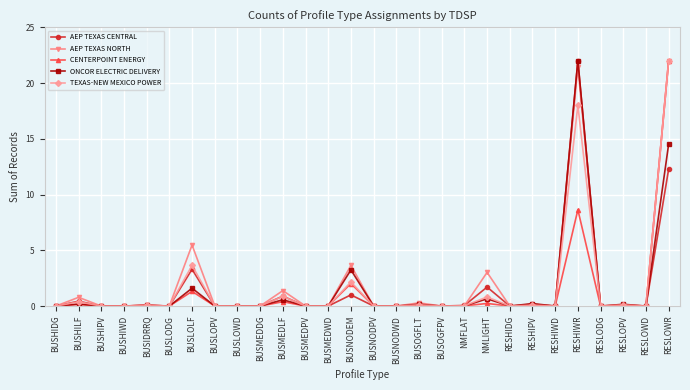

Is it true that AEP TEXAS NORTH equals 1.4 at BUSMEDLF?

True